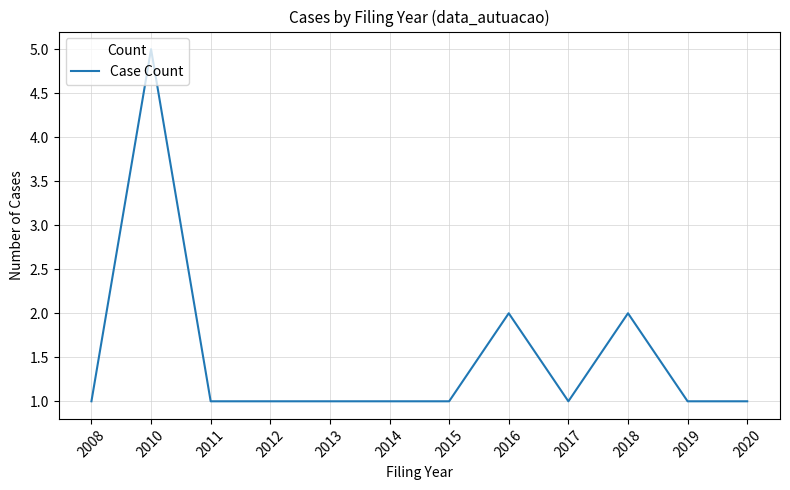

True or false: the data shows 1 at 2018.

False